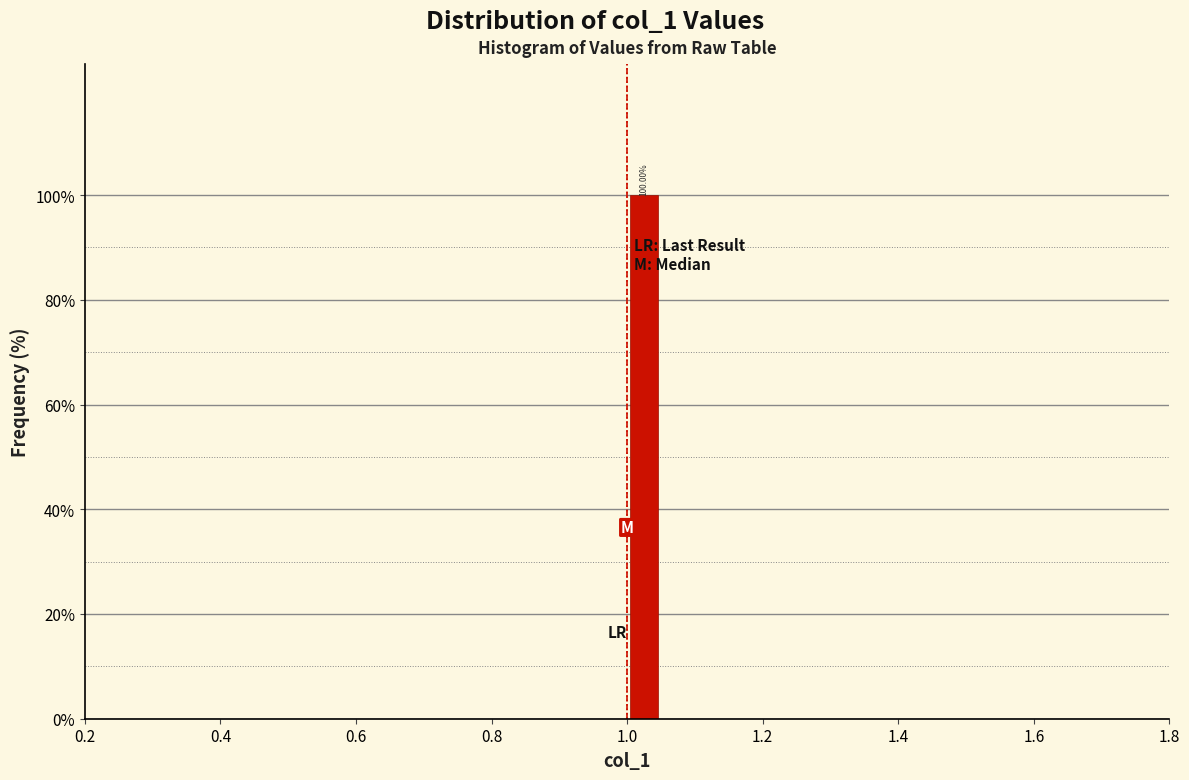

Around what value on the x-axis is the tallest bar? Give the approximate position of its centre, as read against the axis.

1.02